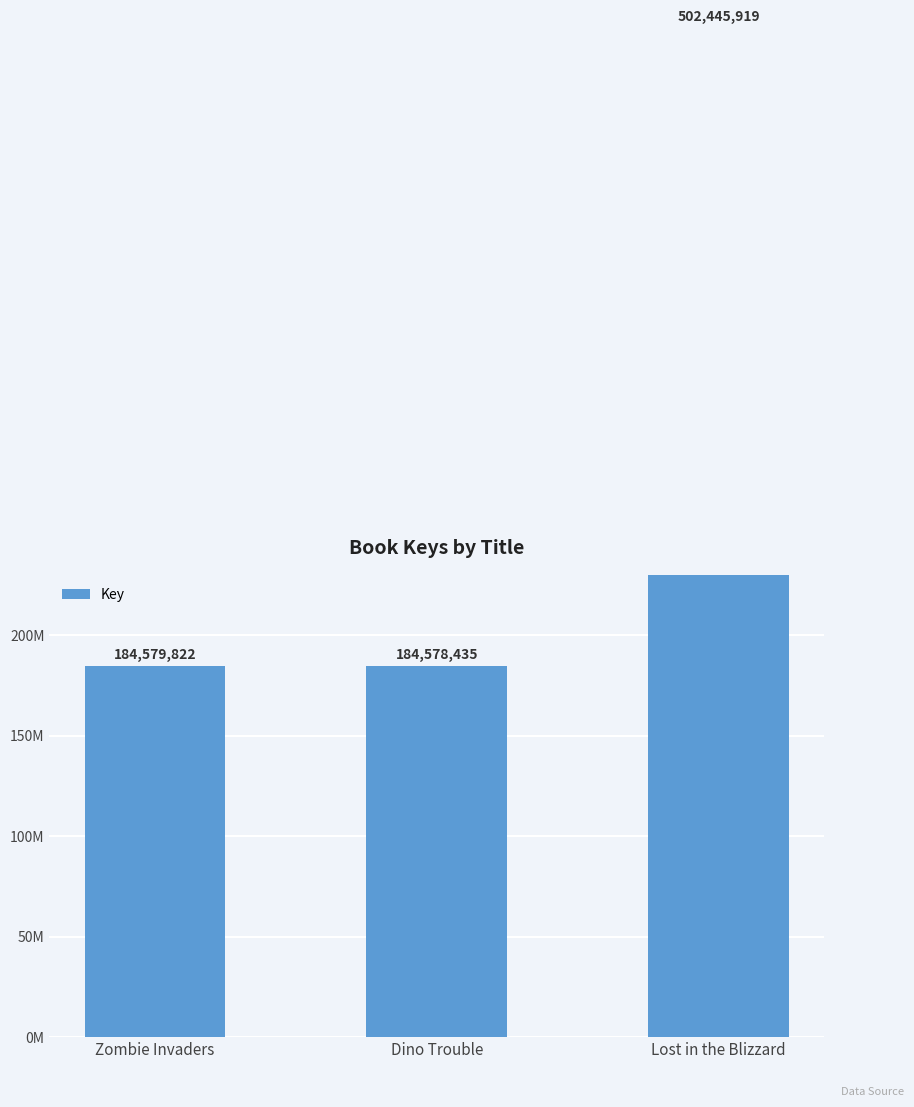

Read the value at Lost in the Blizzard.

502445919